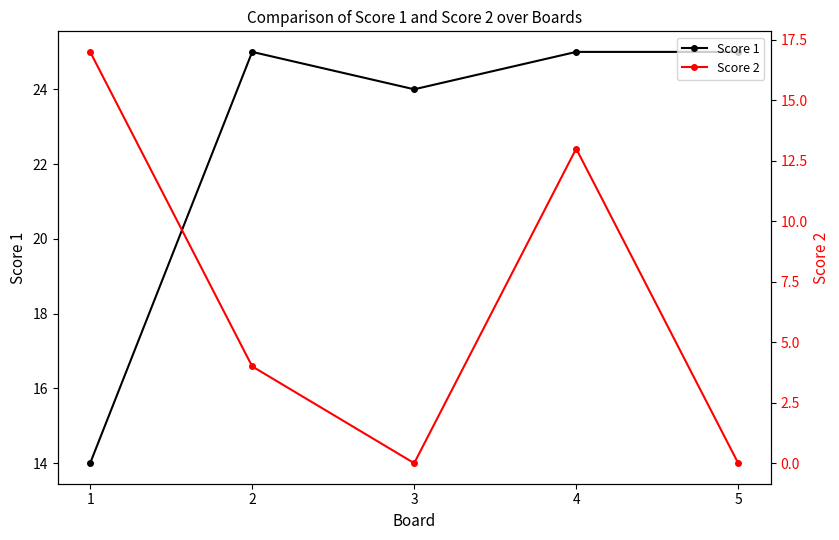

At how many categories does at least one series exceed 24?

3